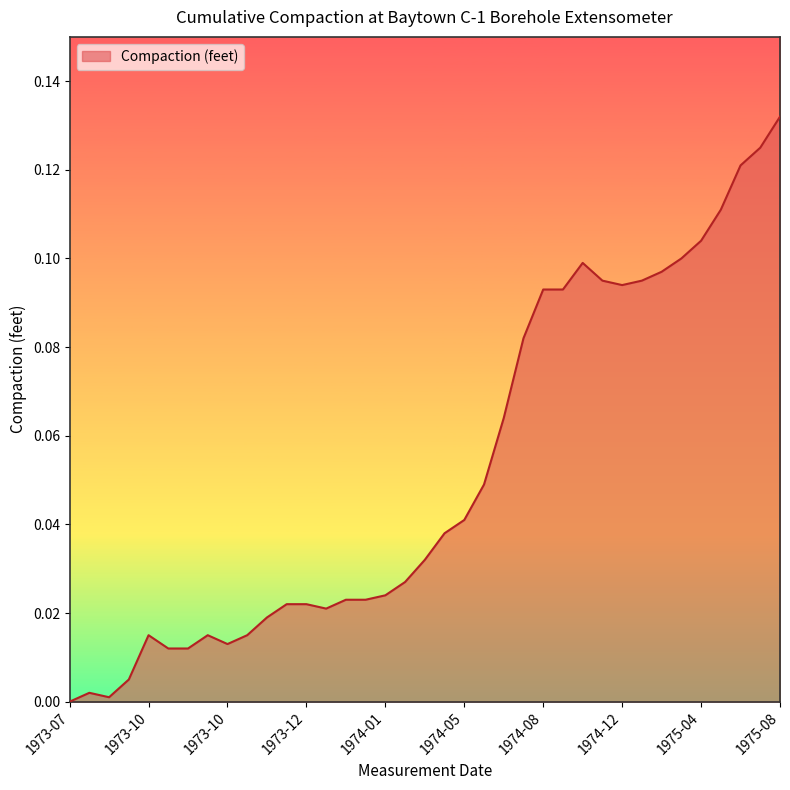

How many lines are shown in the chart?

1